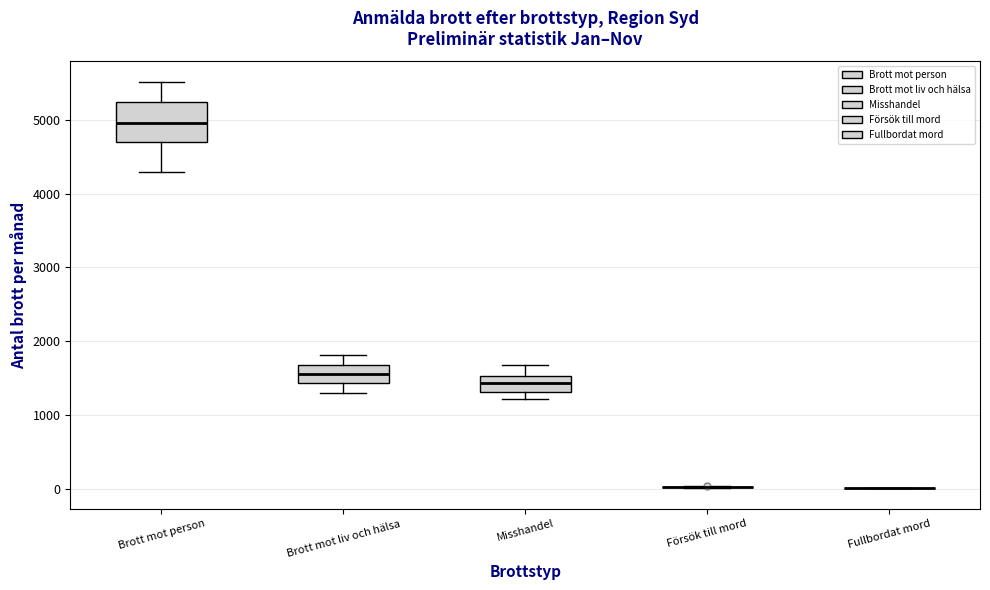

Reading left to right, read every box against the y-axis: the position of its median line, the range the box covers, and the ends of its whiskers. The values are not printed on the chart, so give them approximately, as read against the axis.

Brott mot person: median 5000, box 4700 to 5200, whiskers 4300 to 5500
Brott mot liv och hälsa: median 1600, box 1400 to 1700, whiskers 1300 to 1800
Misshandel: median 1400, box 1300 to 1500, whiskers 1200 to 1700
Försök till mord: box collapsed to a line at 0, whiskers 0 to 0
Fullbordat mord: box collapsed to a line at 0, whiskers 0 to 0